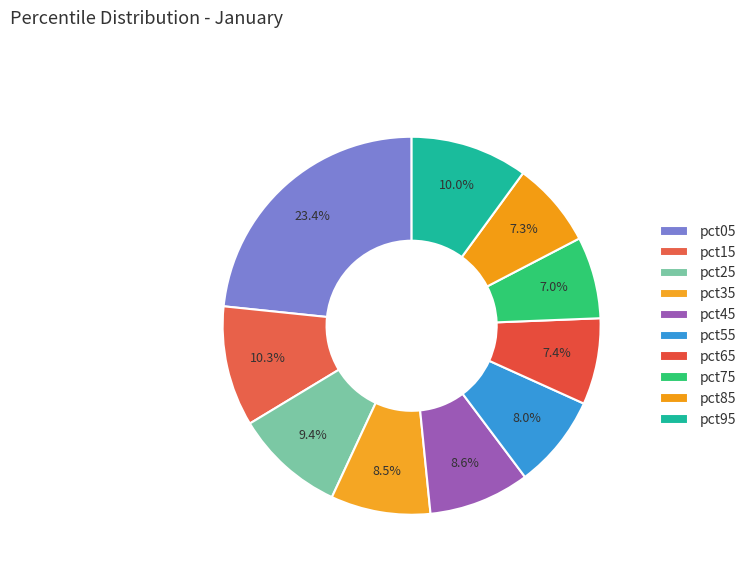

True or false: pct65 accounts for 2% of the total.

False